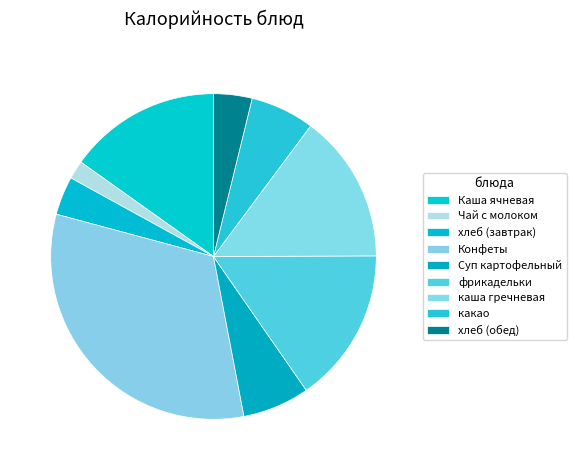

Is it true that какао is 15% of the pie?

False